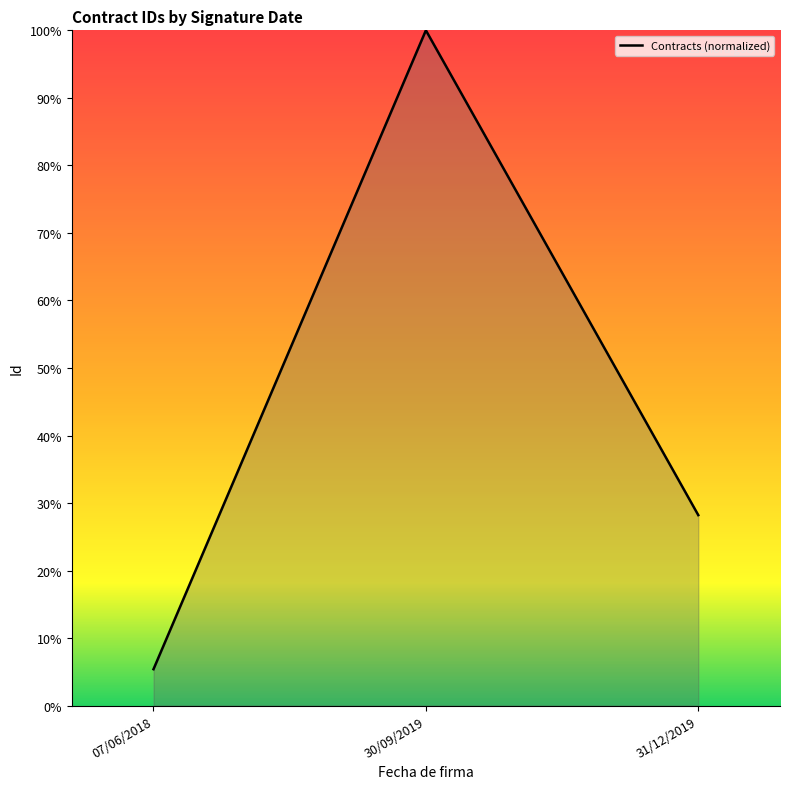

List the labels in order of value, smallest first.

07/06/2018, 31/12/2019, 30/09/2019